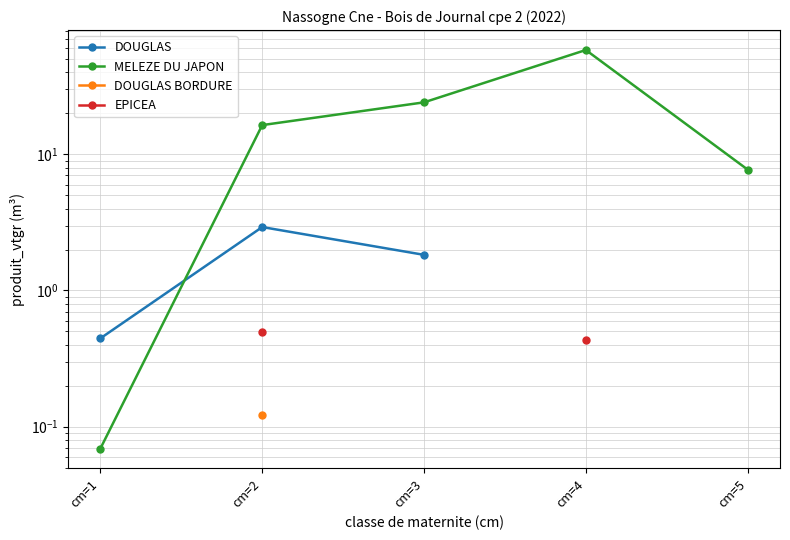

True or false: DOUGLAS BORDURE and DOUGLAS cross at least once.

False